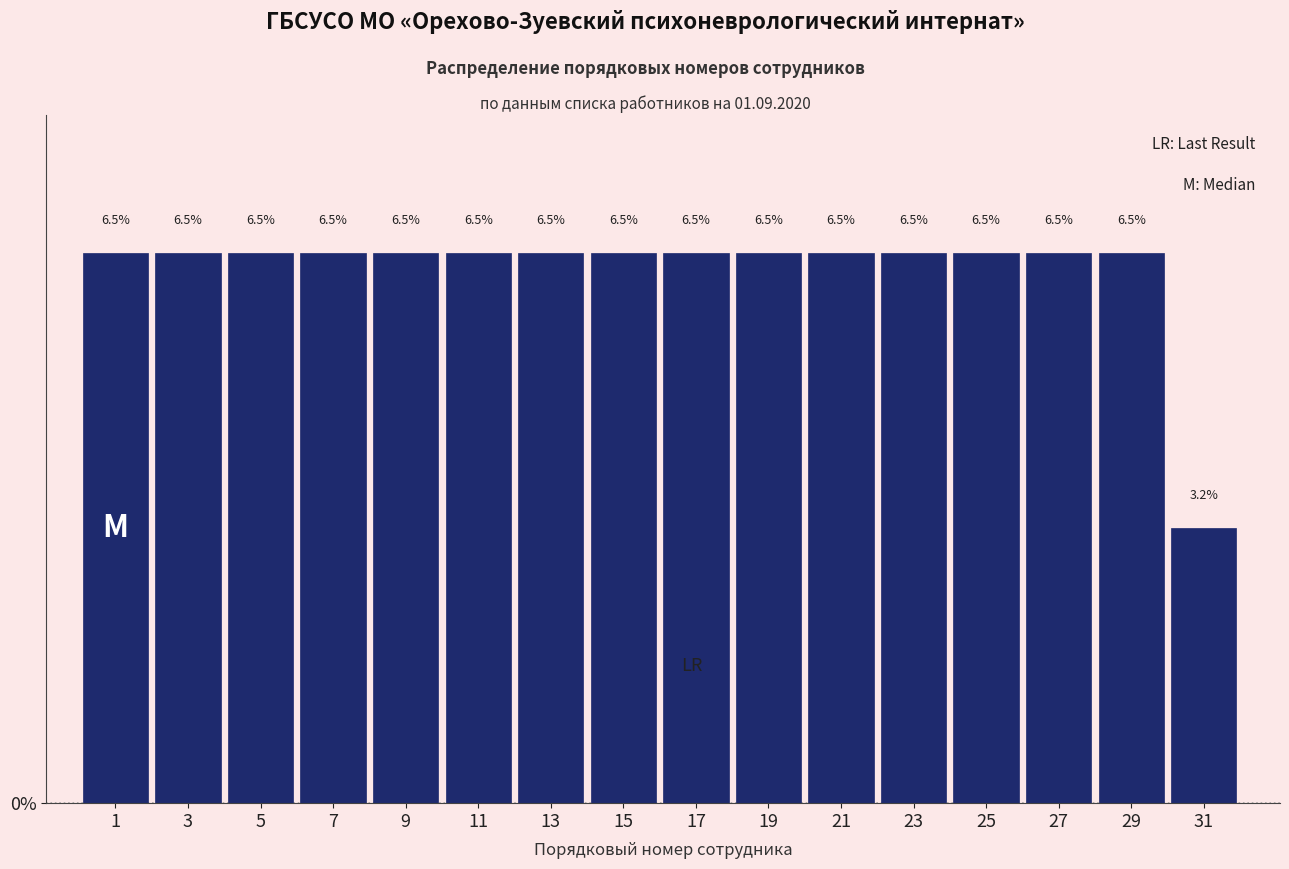

Reading left to right, what are all the values shown in this chart?

6.5	6.5	6.5	6.5	6.5	6.5	6.5	6.5	6.5	6.5	6.5	6.5	6.5	6.5	6.5	3.2